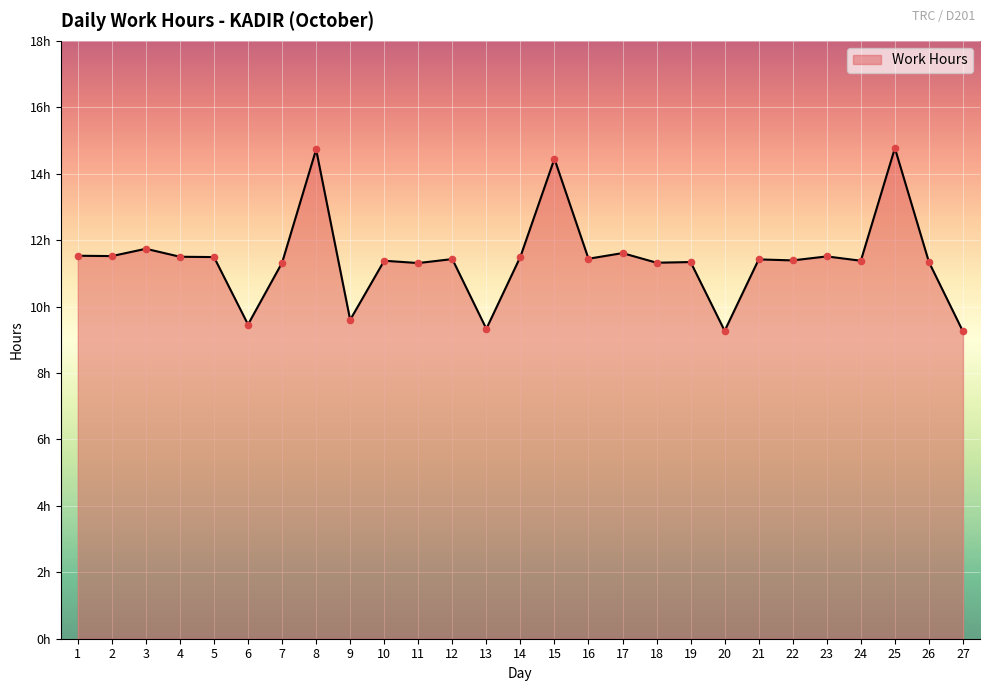

What is the change in value from 8 to 20?

-5.5